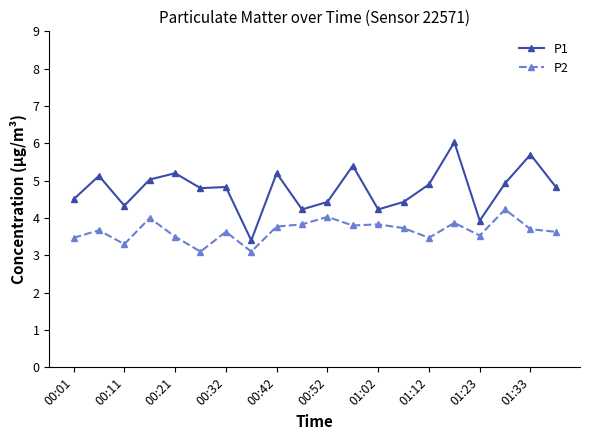

True or false: P1 and P2 intersect in this chart.

False